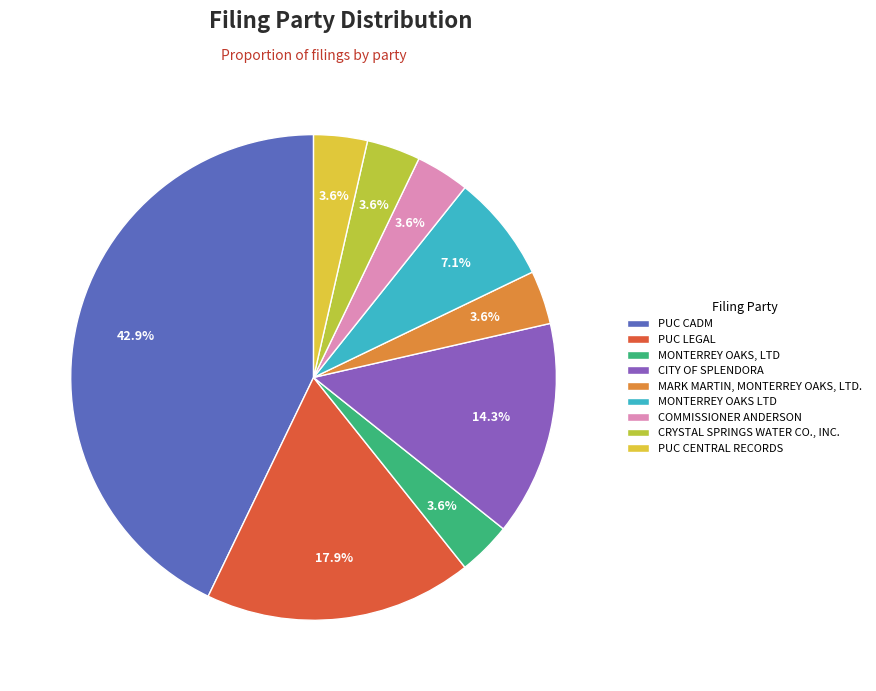

What portion of the pie excludes CRYSTAL SPRINGS WATER CO., INC.?

96.4%